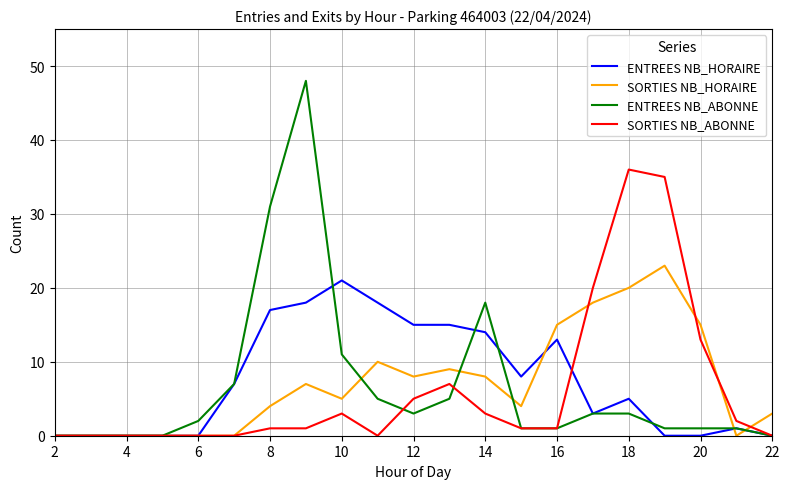

Does the chart have visible grid lines?

Yes